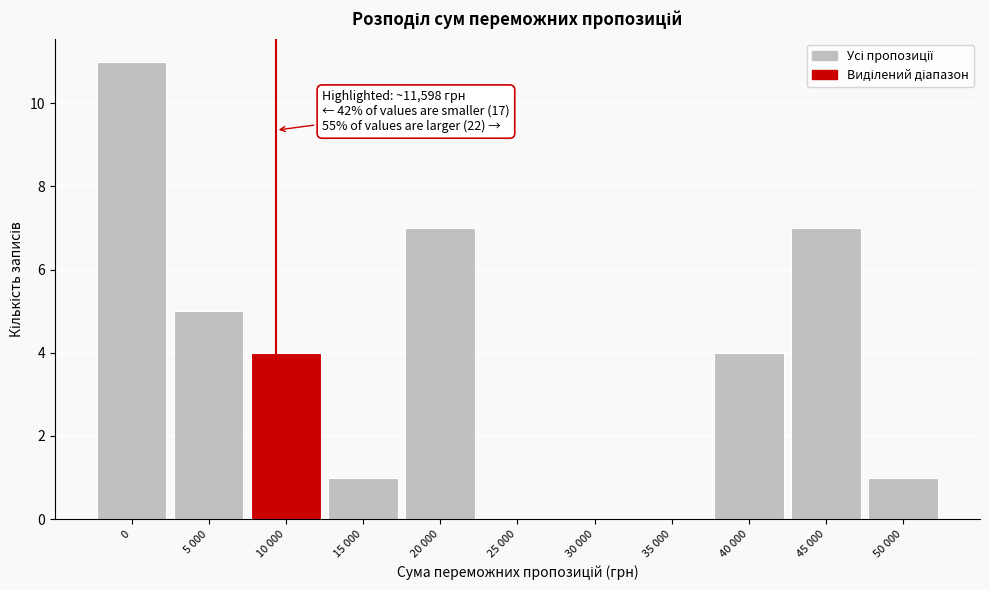

Reading right to left, transcribe all the data shown in this chart.

50 000=1	45 000=7	40 000=4	35 000=0	30 000=0	25 000=0	20 000=7	15 000=1	10 000=4	5 000=5	0=11